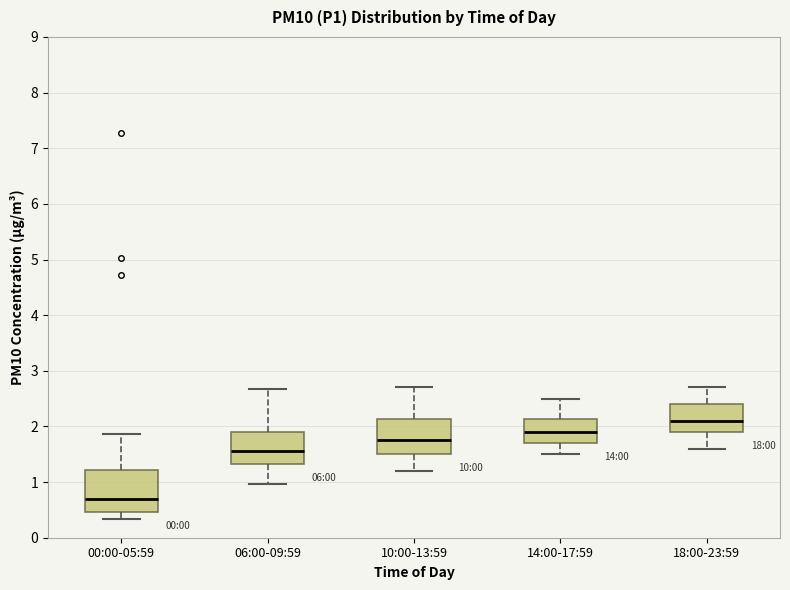

Where is the upper edge of the box for 06:00-09:59 on the y-axis? The values are not printed on the chart, so give them approximately, as read against the axis.

1.9